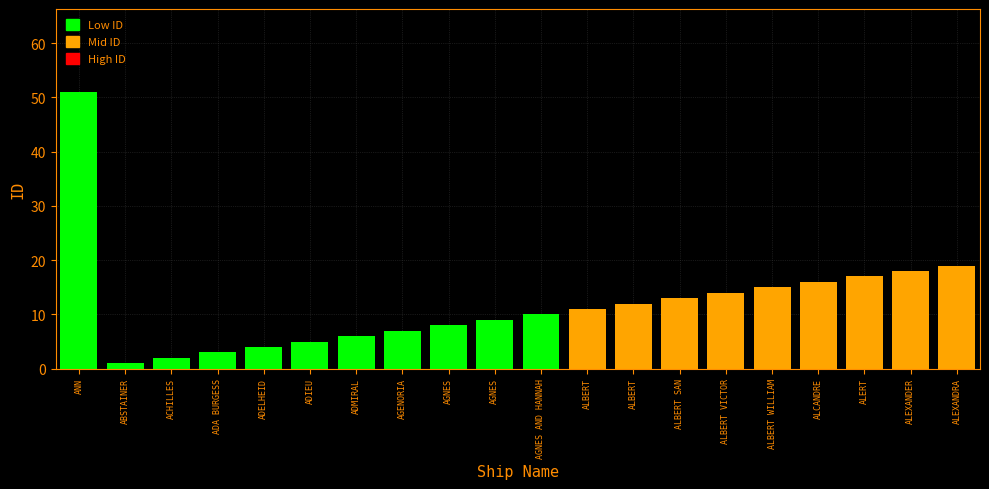

Does the chart contain any negative values?

No